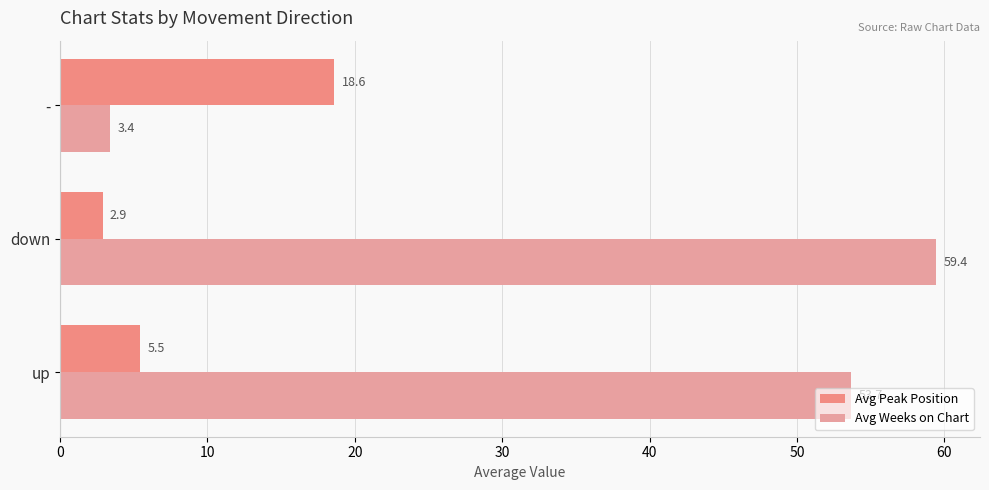

Reading left to right, list all the values displayed in this chart.

Avg Peak Position: 5.5	2.9	18.6
Avg Weeks on Chart: 53.7	59.4	3.4